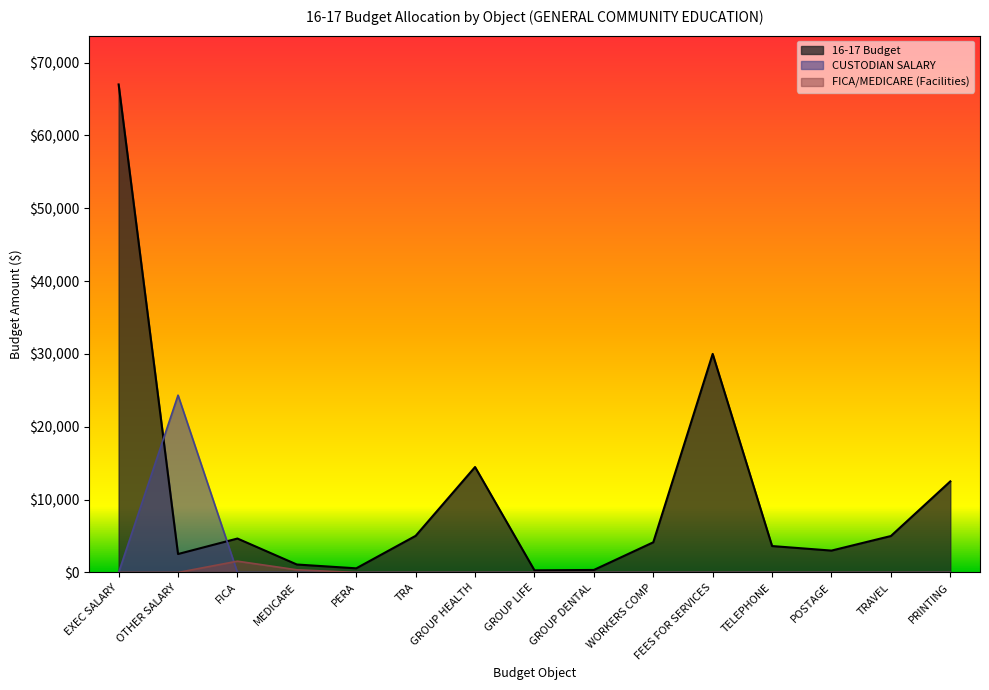

Rank the series by their maximum value, from lowest to highest.

FICA/MEDICARE (Facilities), CUSTODIAN SALARY, 16-17 Budget